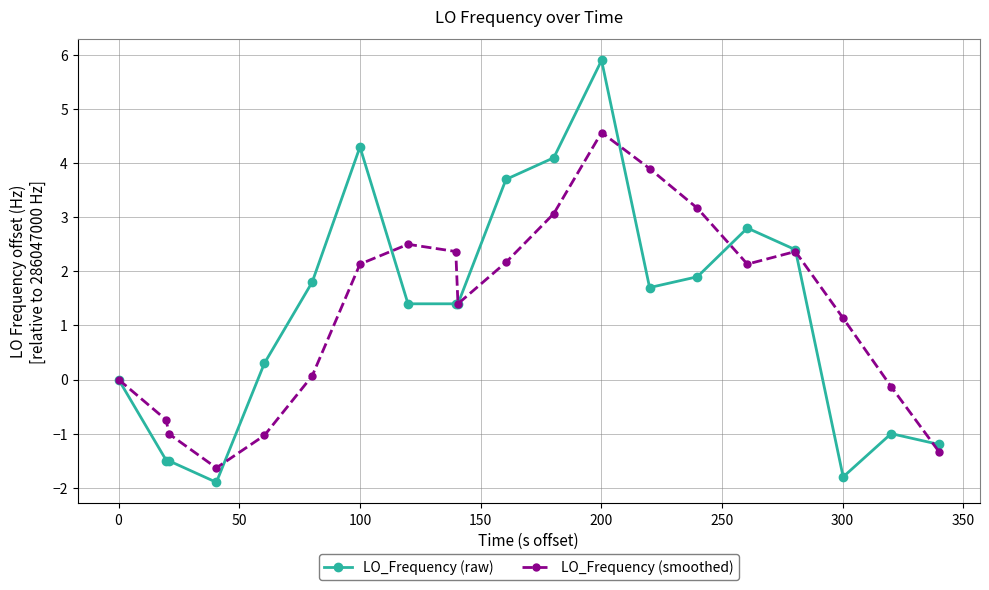

List the series in order of their peak value, highest first.

LO_Frequency (raw), LO_Frequency (smoothed)